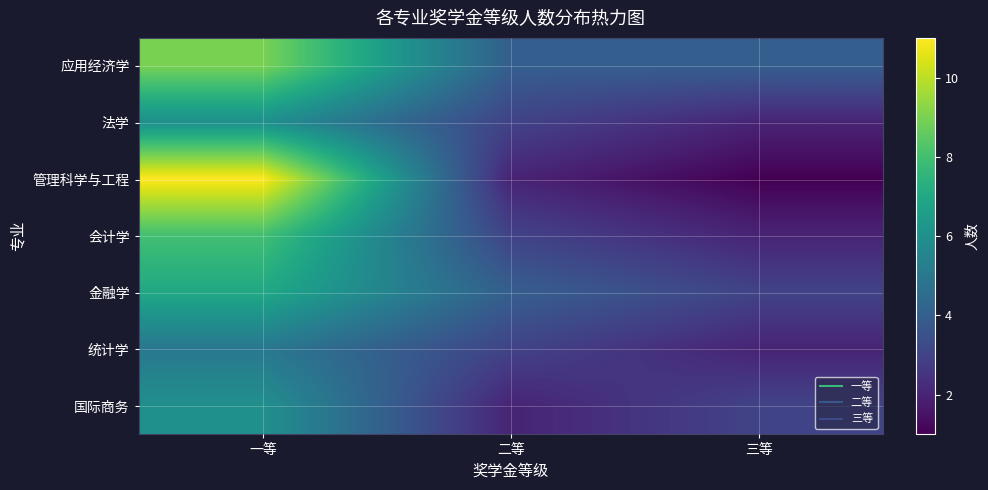

Reading left to right, list all the values displayed in this chart.

应用经济学: 一等=9	二等=4	三等=4
法学: 一等=6	二等=3	三等=2
管理科学与工程: 一等=11	二等=2	三等=1
会计学: 一等=8	二等=3	三等=2
金融学: 一等=7	二等=4	三等=3
统计学: 一等=5	二等=3	三等=2
国际商务: 一等=6	二等=2	三等=3